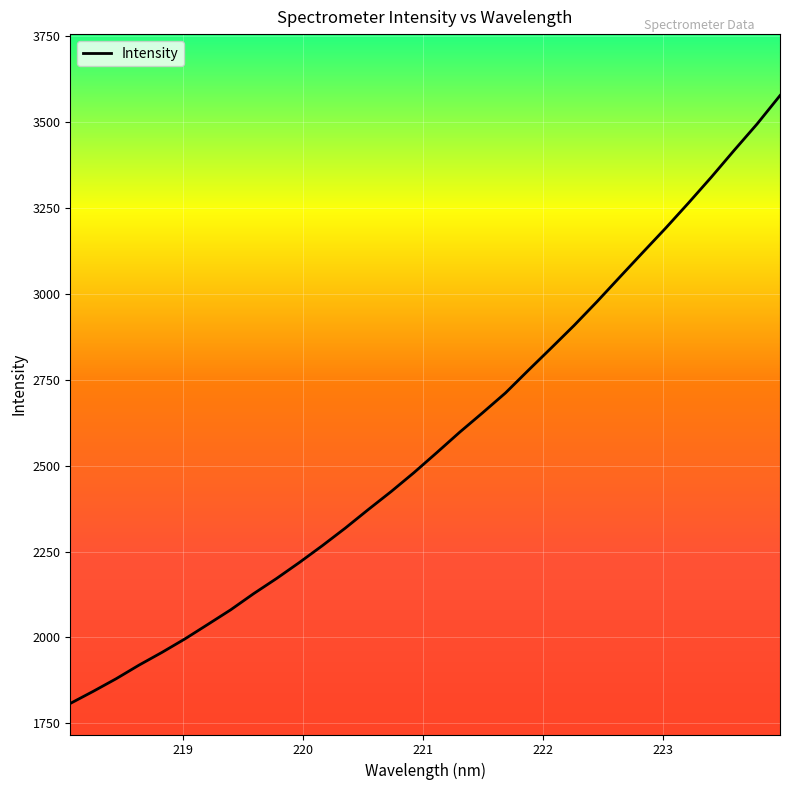

What is the greatest value displayed?

3577.4